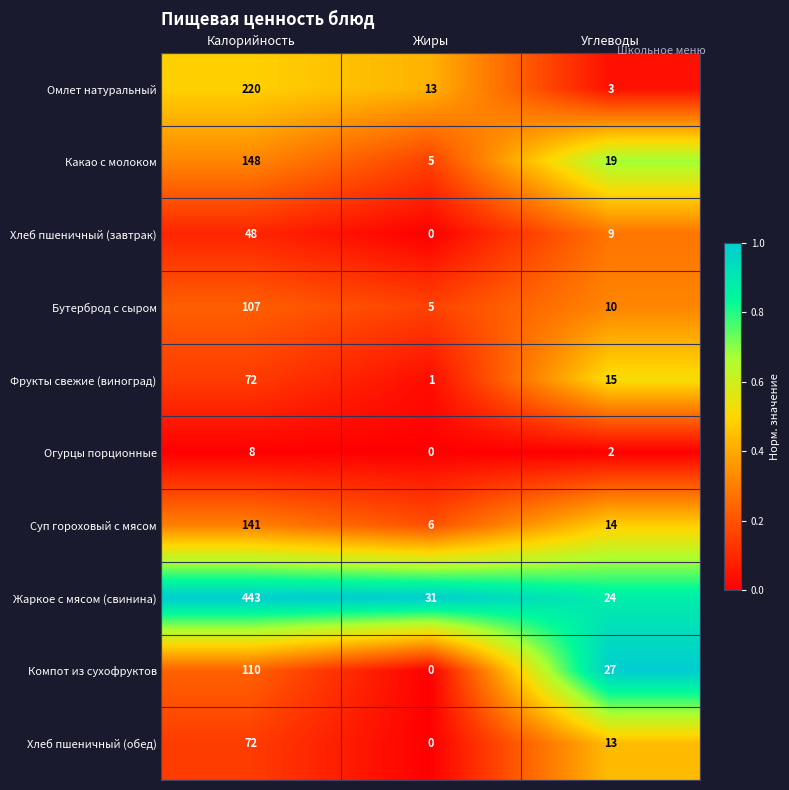

At which category is the sum across all series the highest?

Калорийность